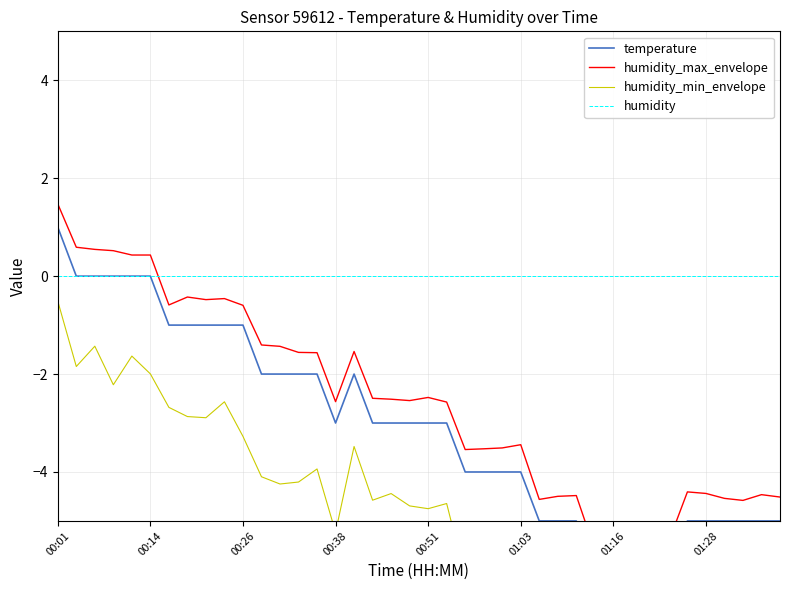

At which category is the sum across all series the highest?

00:01